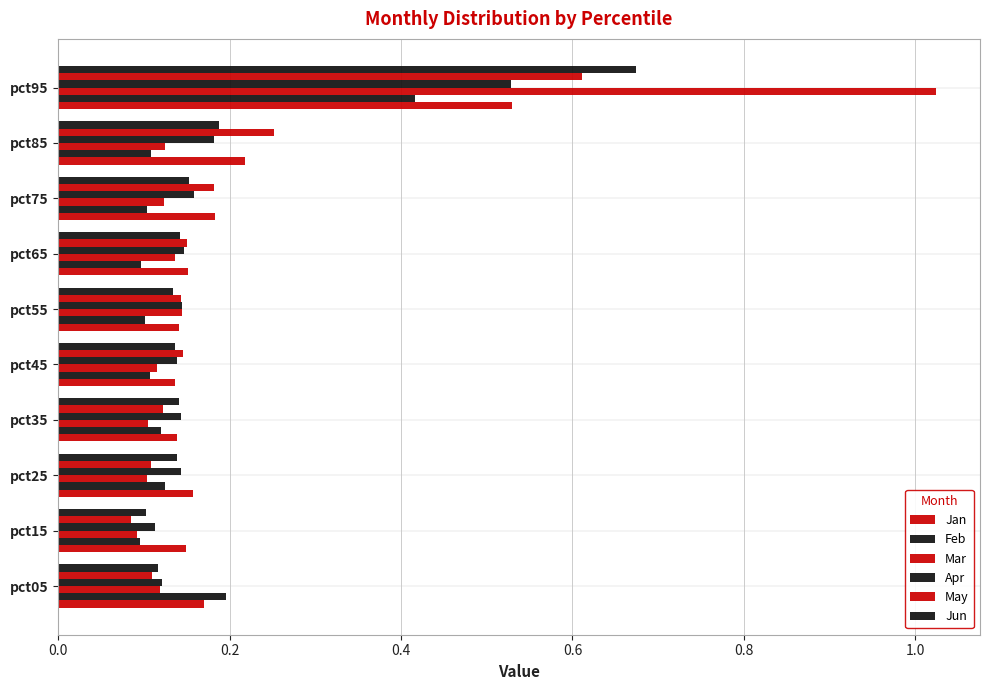

Reading left to right, what are all the values shown in this chart?

Jan: 0.2	0.1	0.2	0.1	0.1	0.1	0.2	0.2	0.2	0.5
Feb: 0.2	0.1	0.1	0.1	0.1	0.1	0.1	0.1	0.1	0.4
Mar: 0.1	0.1	0.1	0.1	0.1	0.1	0.1	0.1	0.1	1.0
Apr: 0.1	0.1	0.1	0.1	0.1	0.1	0.1	0.2	0.2	0.5
May: 0.1	0.1	0.1	0.1	0.1	0.1	0.2	0.2	0.3	0.6
Jun: 0.1	0.1	0.1	0.1	0.1	0.1	0.1	0.2	0.2	0.7